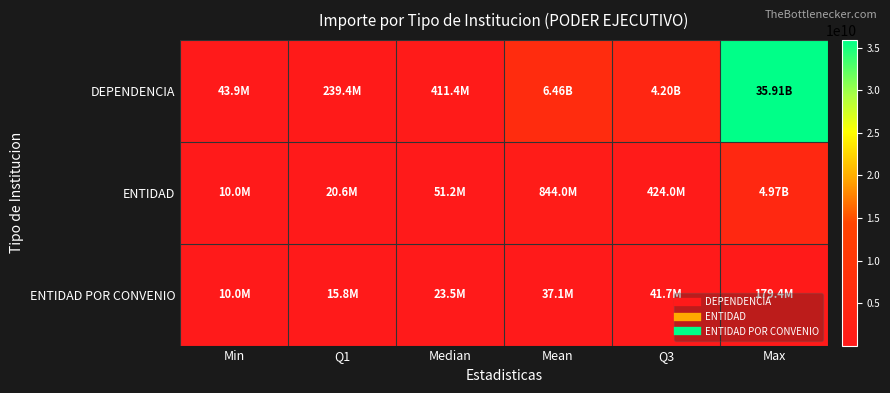

Reading right to left, list all the values displayed in this chart.

DEPENDENCIA: Max=35912237981.0	Q3=4197650397.5	Mean=6463075972.9	Median=411372963.0	Q1=239371540.0	Min=43876991.0
ENTIDAD: Max=4973292765.0	Q3=424004231.8	Mean=843951425.0	Median=51212161.5	Q1=20554344.0	Min=10000000.0
ENTIDAD POR CONVENIO: Max=179396309.0	Q3=41687404.0	Mean=37107713.4	Median=23484498.0	Q1=15767170.0	Min=10015450.0